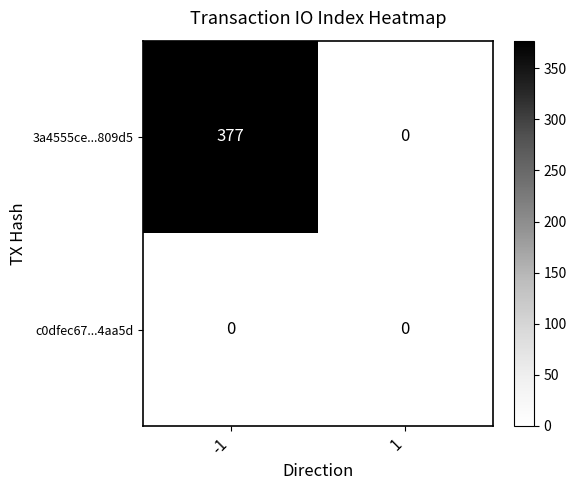

What is the spread (max minus min) of values at -1?

377